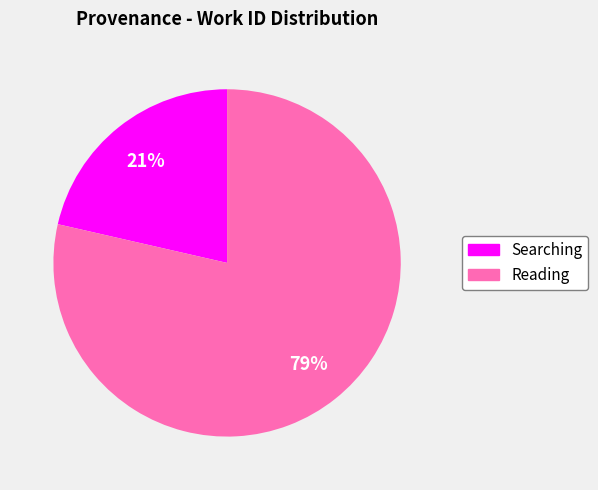

To the nearest percent, what is the average slice percentage?

50%